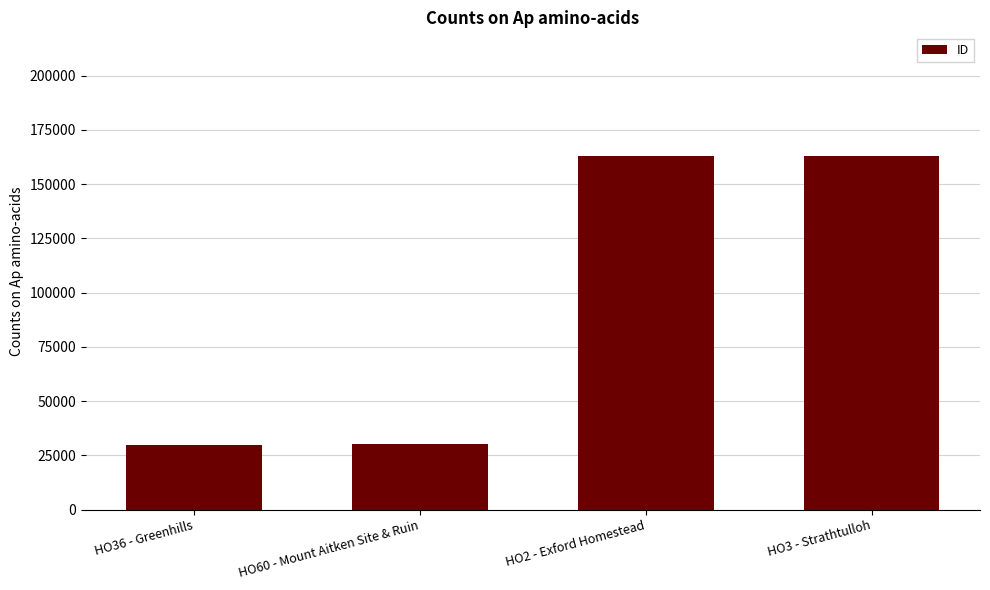

What is the change in value from HO60 - Mount Aitken Site & Ruin to HO2 - Exford Homestead?

+132871